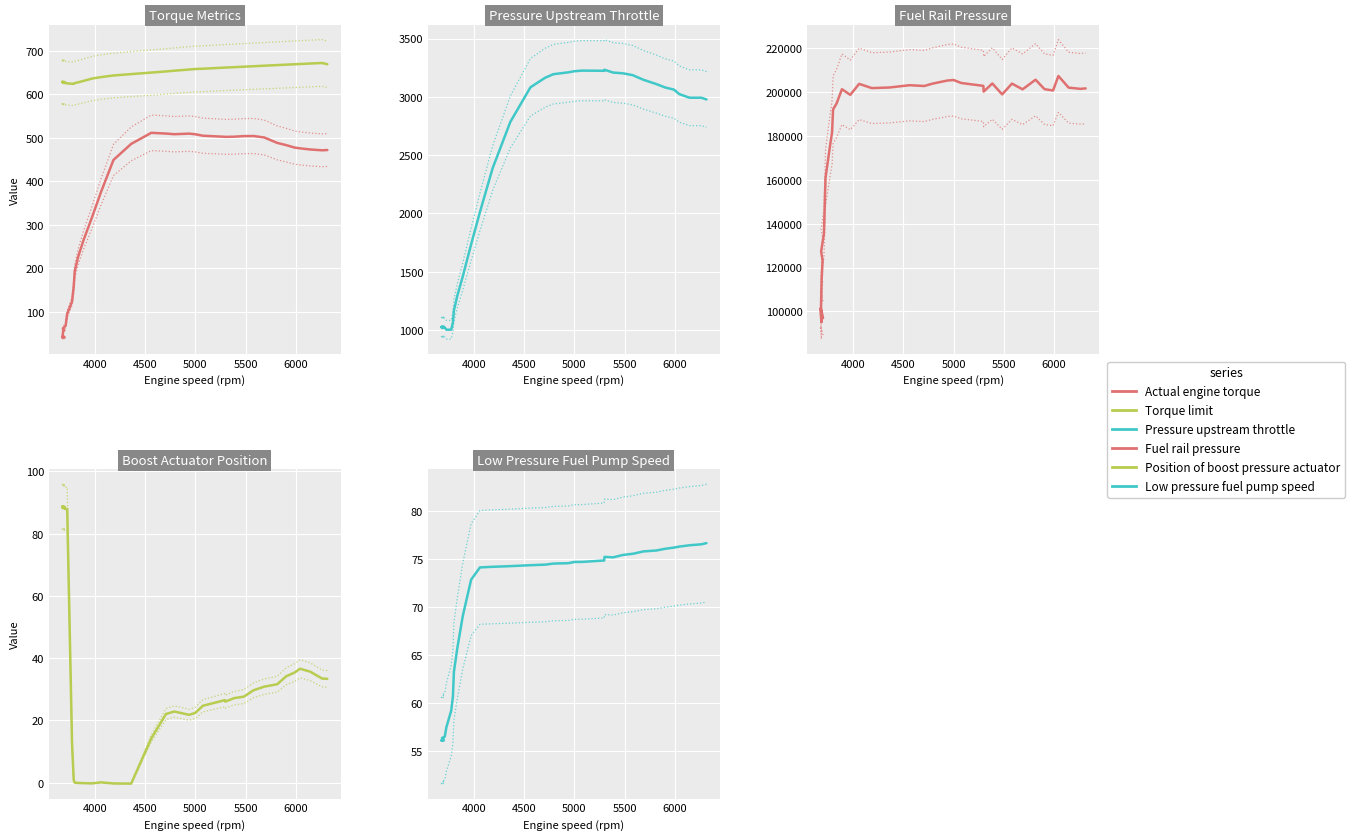

True or false: Torque limit and Position of boost pressure actuator cross at least once.

False